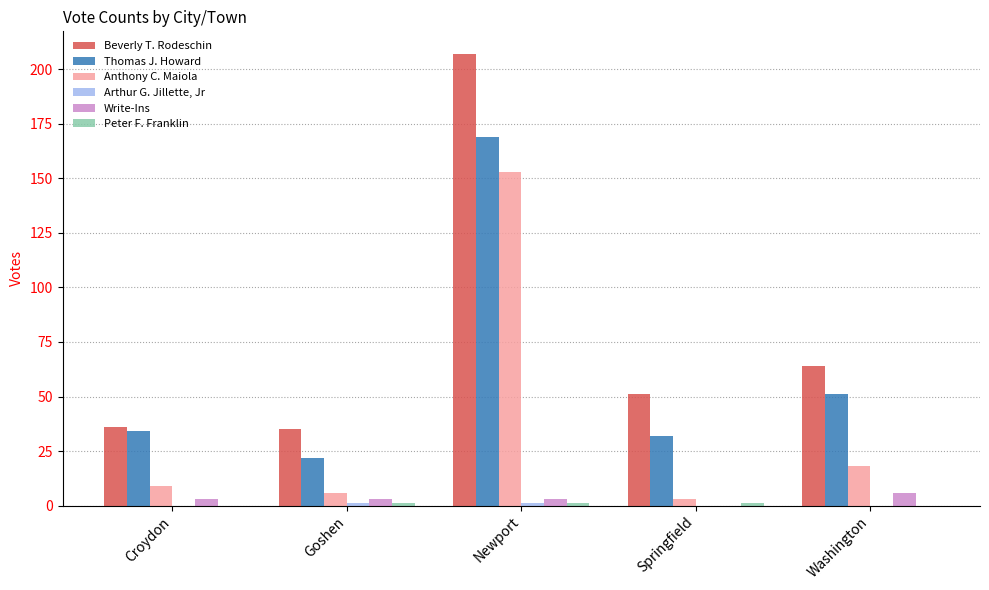

Is it true that Thomas J. Howard equals 34 at Croydon?

True